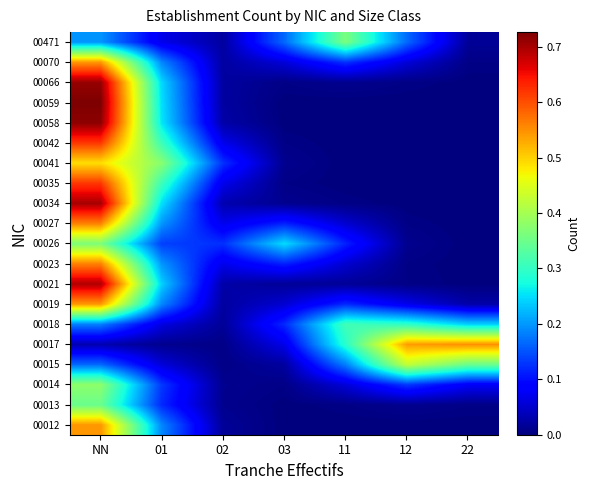

Reading left to right, transcribe all the data shown in this chart.

00012: NN=0.5	01=0.2	02=0.0	03=0.0	11=0.0	12=0.0	22=0.0
00013: NN=0.3	01=0.1	02=0.0	03=0.0	11=0.0	12=0.0	22=0.0
00014: NN=0.4	01=0.1	02=0.0	03=0.0	11=0.1	12=0.1	22=0.1
00015: NN=0.2	01=0.1	02=0.0	03=0.0	11=0.2	12=0.4	22=0.3
00017: NN=0.0	01=0.0	02=0.0	03=0.1	11=0.3	12=0.5	22=0.5
00018: NN=0.2	01=0.1	02=0.0	03=0.1	11=0.3	12=0.3	22=0.2
00019: NN=0.5	01=0.2	02=0.0	03=0.1	11=0.1	12=0.1	22=0.0
00021: NN=0.7	01=0.2	02=0.0	03=0.0	11=0.0	12=0.0	22=0.0
00023: NN=0.6	01=0.2	02=0.1	03=0.1	11=0.1	12=0.0	22=0.0
00026: NN=0.4	01=0.1	02=0.1	03=0.2	11=0.1	12=0.0	22=0.0
00027: NN=0.6	01=0.2	02=0.1	03=0.1	11=0.1	12=0.0	22=0.0
00034: NN=0.7	01=0.3	02=0.0	03=0.0	11=0.0	12=0.0	22=0.0
00035: NN=0.6	01=0.3	02=0.1	03=0.0	11=0.0	12=0.0	22=0.0
00041: NN=0.5	01=0.4	02=0.1	03=0.0	11=0.0	12=0.0	22=0.0
00042: NN=0.6	01=0.3	02=0.1	03=0.0	11=0.0	12=0.0	22=0.0
00058: NN=0.7	01=0.3	02=0.0	03=0.0	11=0.0	12=0.0	22=0.0
00059: NN=0.7	01=0.3	02=0.0	03=0.0	11=0.0	12=0.0	22=0.0
00066: NN=0.7	01=0.2	02=0.0	03=0.0	11=0.0	12=0.0	22=0.0
00070: NN=0.5	01=0.2	02=0.0	03=0.1	11=0.1	12=0.1	22=0.0
00471: NN=0.2	01=0.1	02=0.0	03=0.2	11=0.4	12=0.2	22=0.0